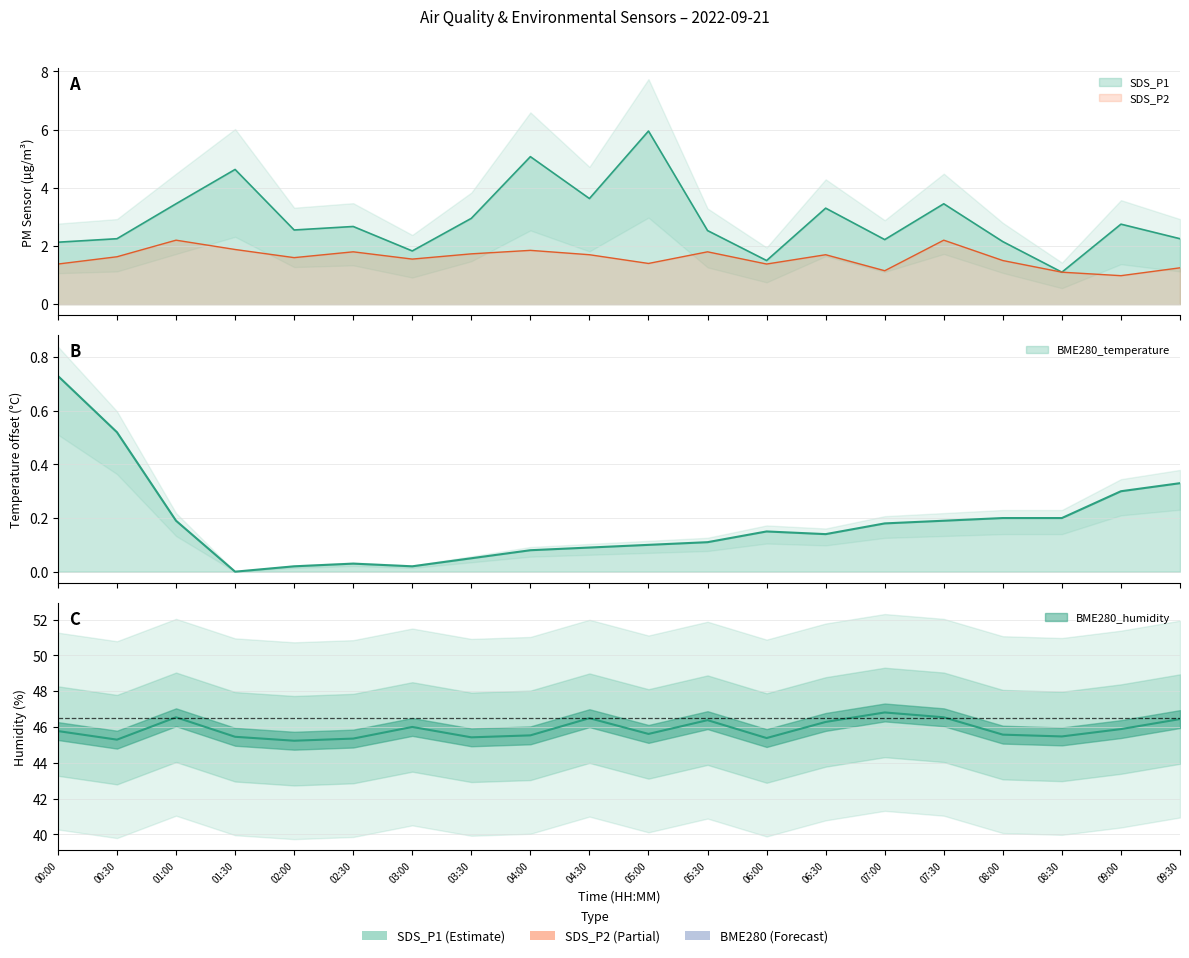

What is the sum of all BME280_humidity values?

917.4